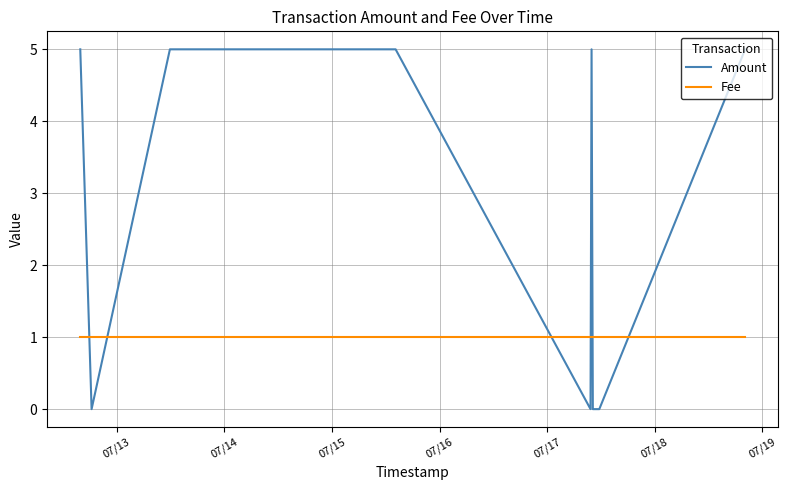

Which series has the largest total across all categories?

Amount